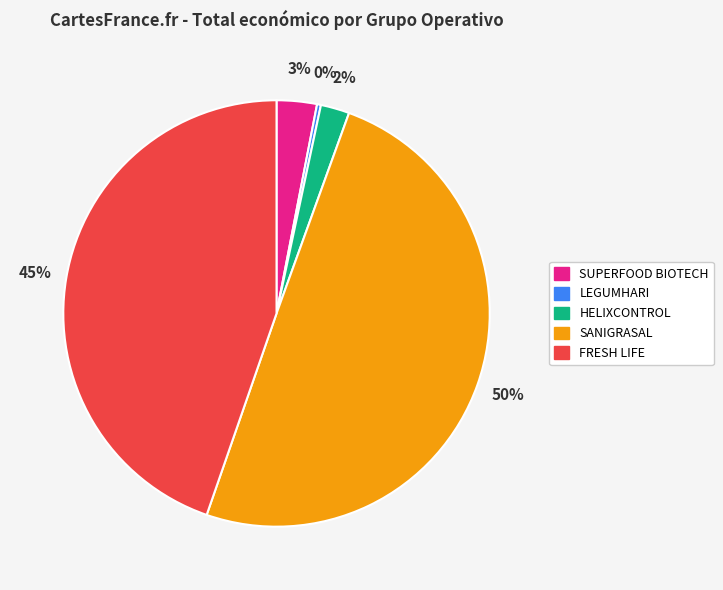

What is the smallest slice in the pie chart?

LEGUMHARI